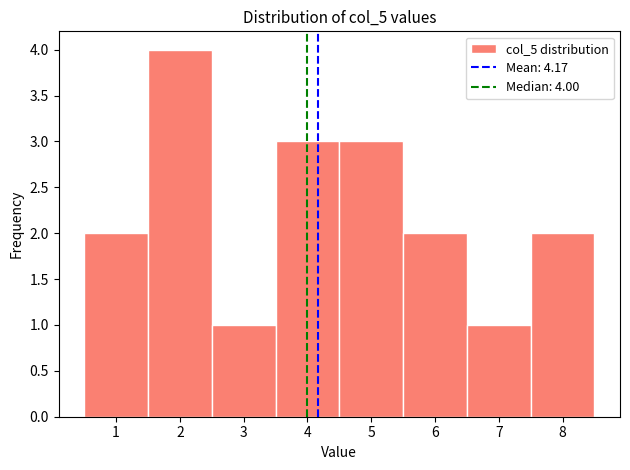

Over which range of the x-axis is the bar tallest?

1.5 to 2.5